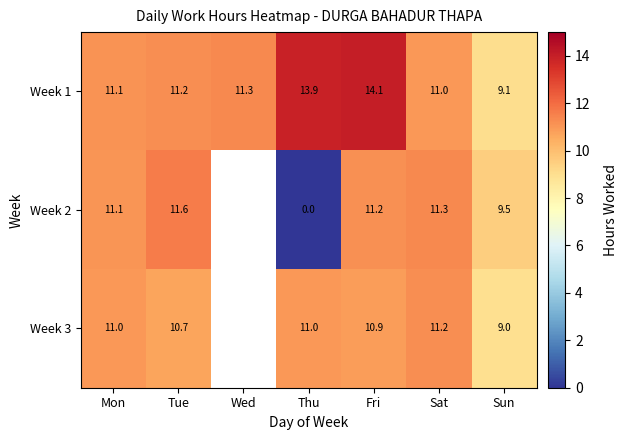

Where is Week 1 nearest to the value 11?

Sat